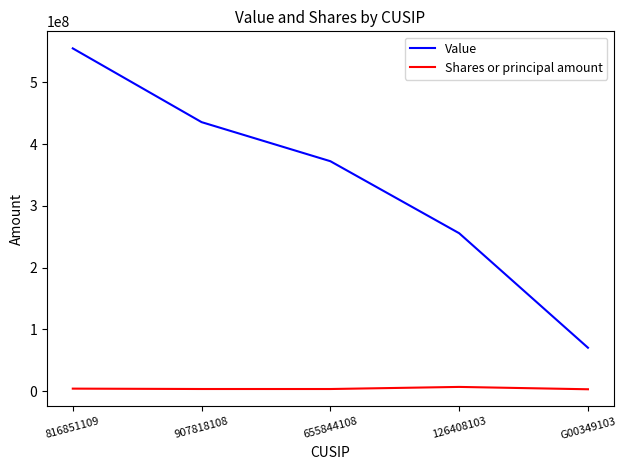

The Value series shows 372275000 at 655844108. True or false?

True